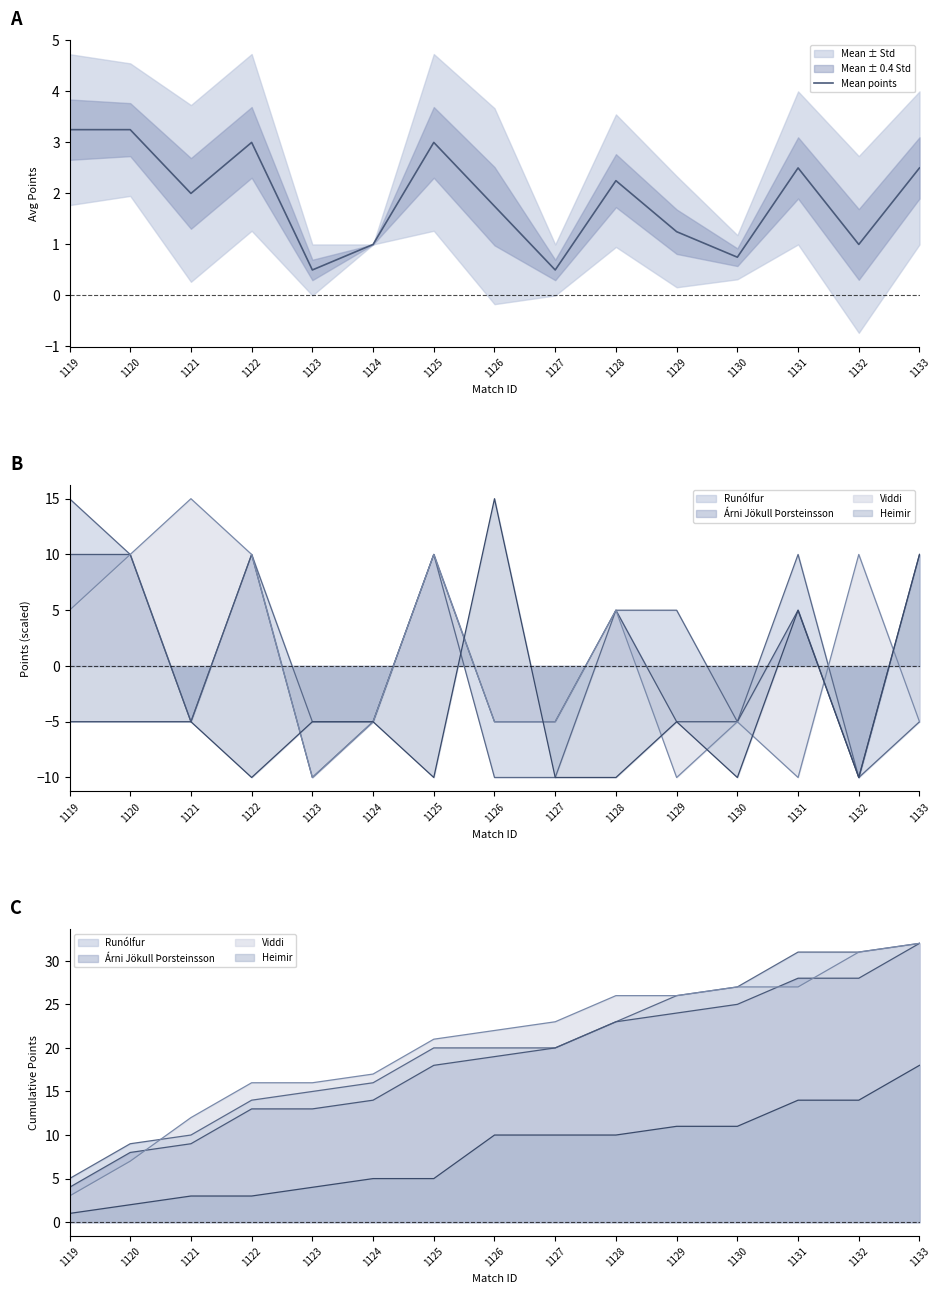

The chart shows a value of 1.2 at 1129. True or false?

True